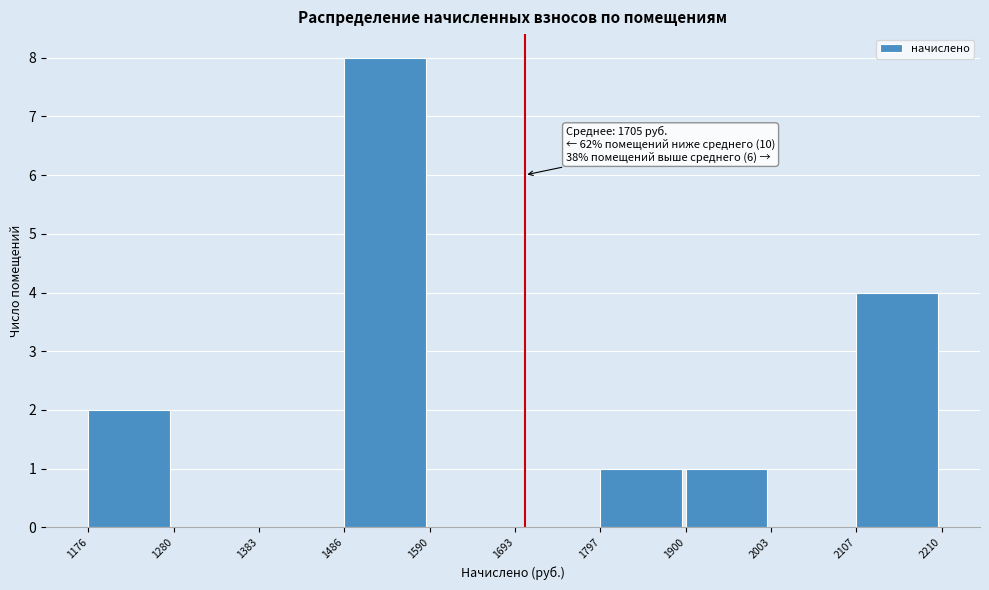

Which range on the x-axis has the tallest bar?

1486 to 1590